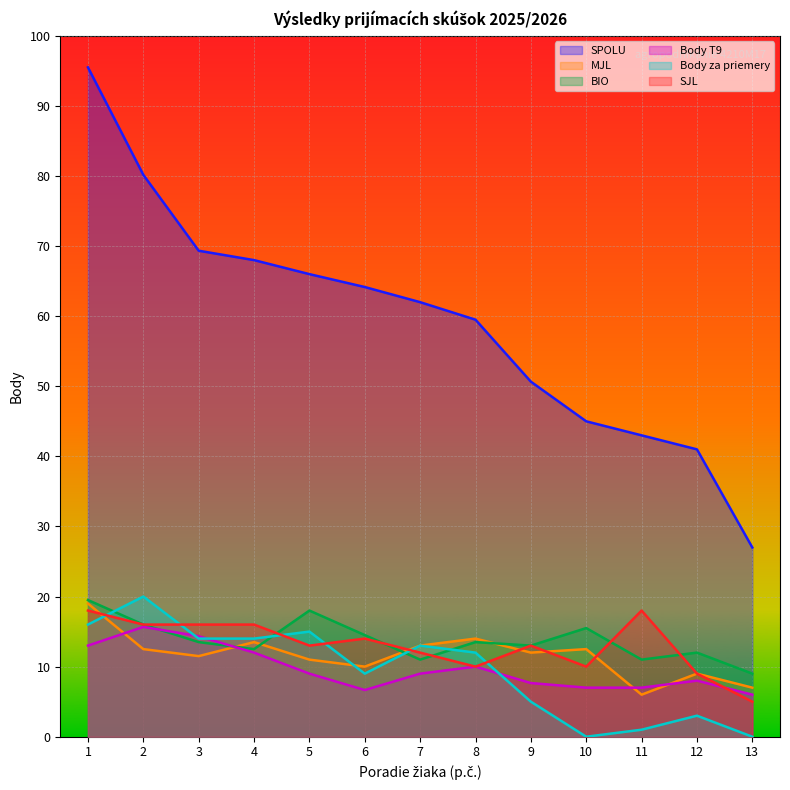

What is the difference between the maximum and minimum values in the BIO series?

10.5